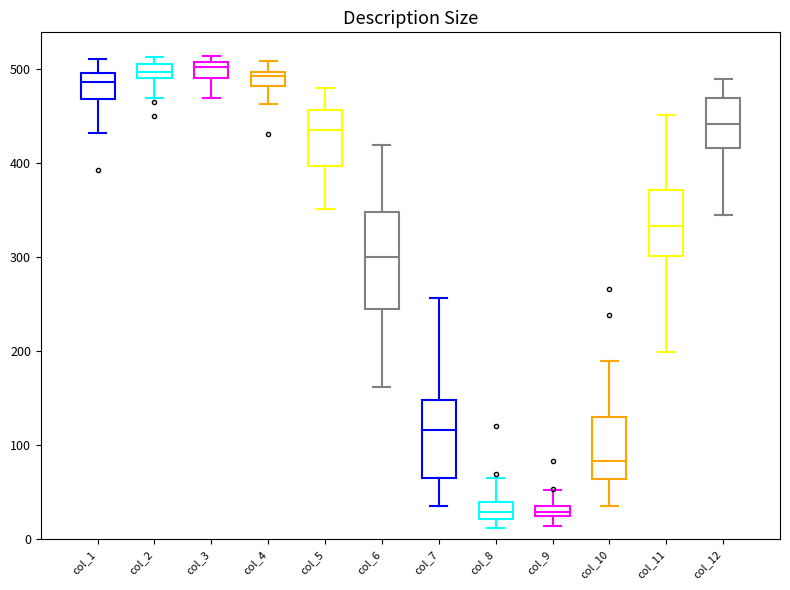

Where is the upper edge of the box for col_6 on the y-axis? The values are not printed on the chart, so give them approximately, as read against the axis.

350